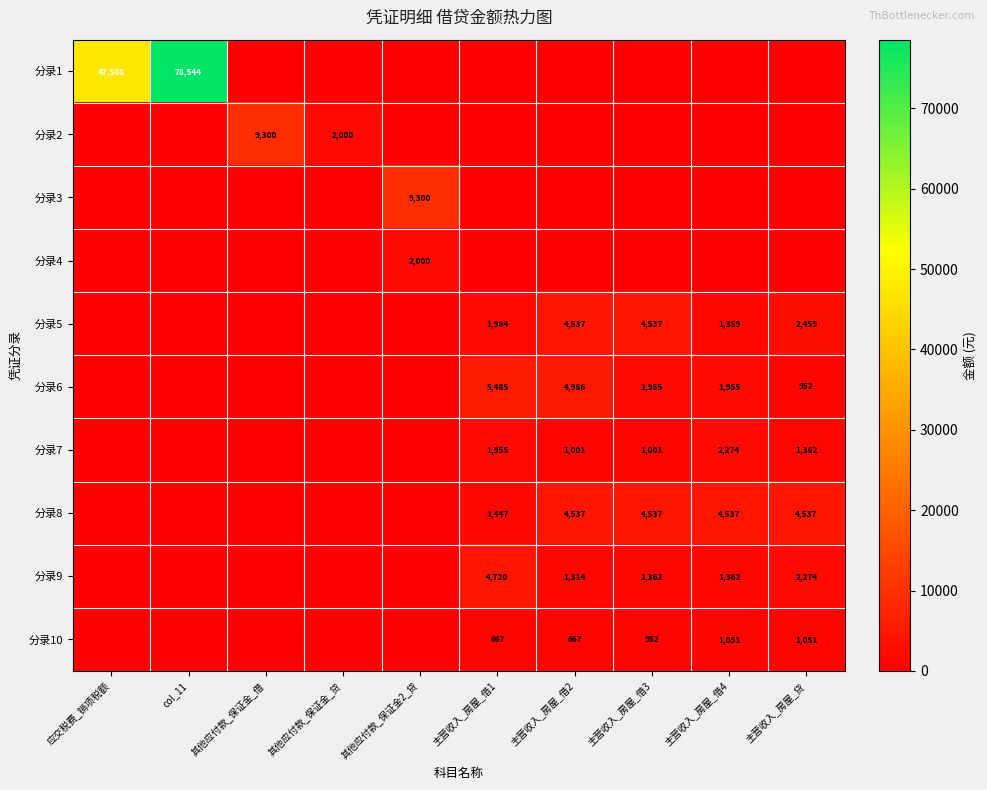

What is the sum of the 分录9 values at 主营收入_房屋_借1 and 主营收入_房屋_借4?

6082